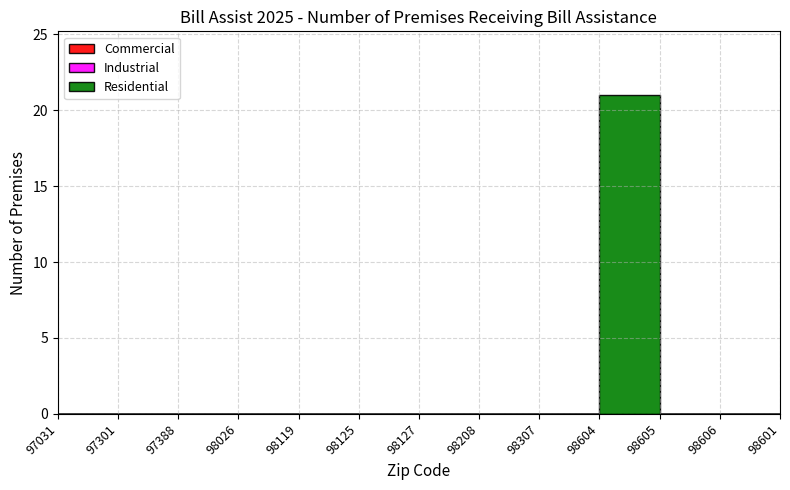

The Commercial series shows 0 at 98605. True or false?

True